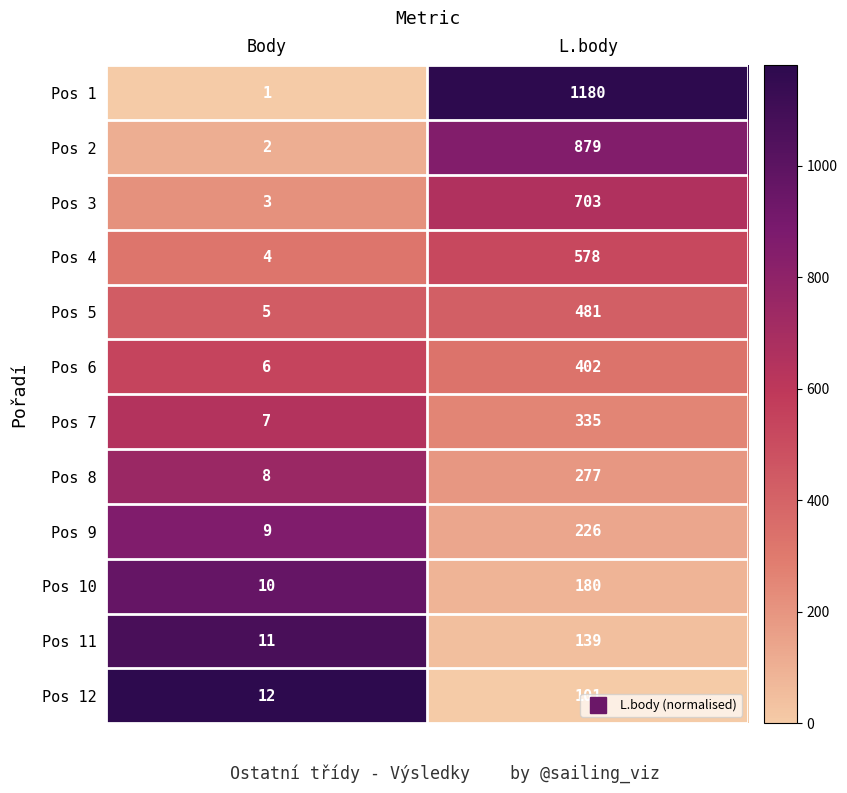

How many values in the Pos 1 series are below 1180?

1